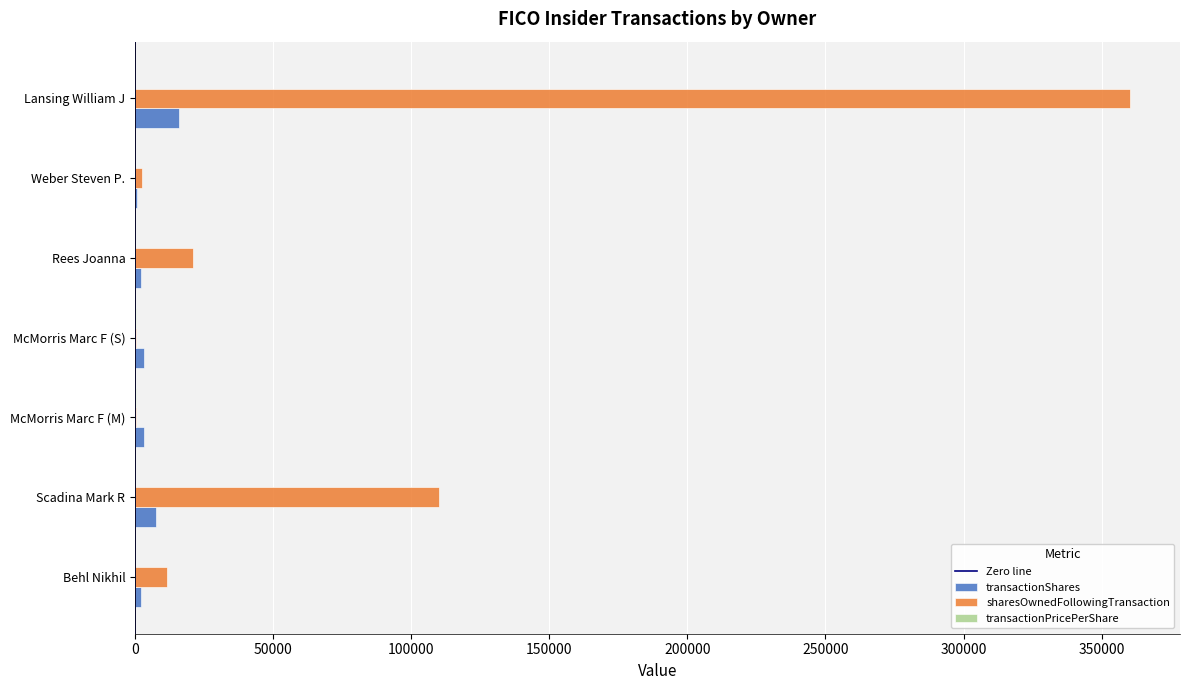

The value of sharesOwnedFollowingTransaction at Behl Nikhil is 11487.0. True or false?

True